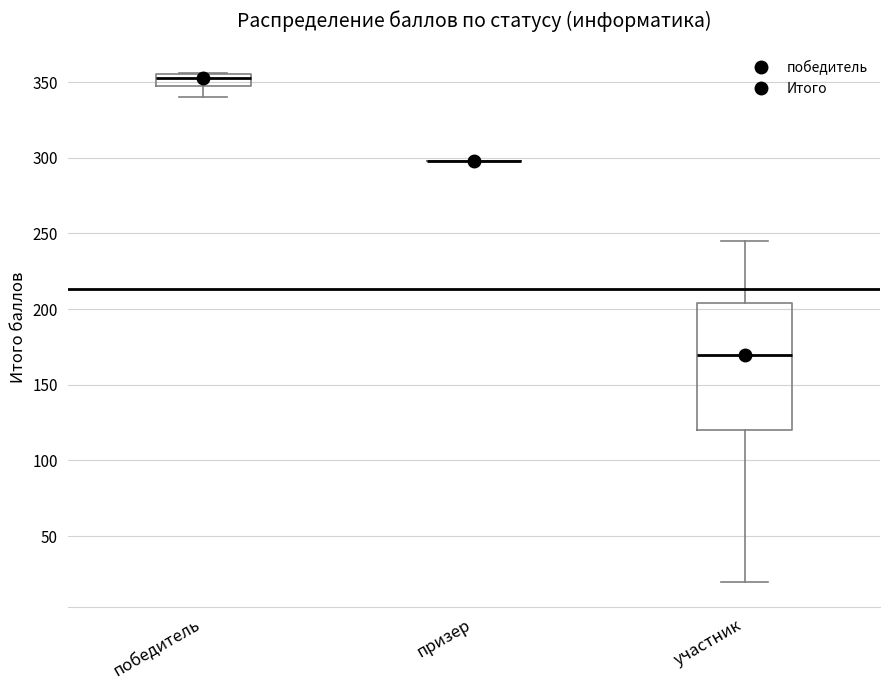

Reading left to right, read every box against the y-axis: the position of its median line, the range the box covers, and the ends of its whiskers. The values are not printed on the chart, so give them approximately, as read against the axis.

победитель: median 355 (inside the box), box 350 to 355, whiskers 340 to 355
призер: box collapsed to a line at 300, whiskers 300 to 300
участник: median 170, box 120 to 205, whiskers 20 to 245